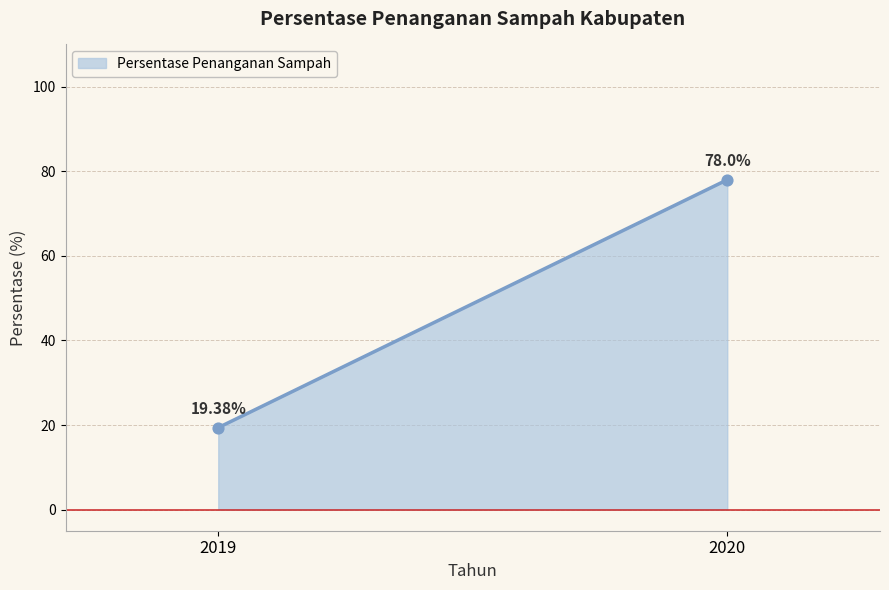

What is the average Y value?

48.7